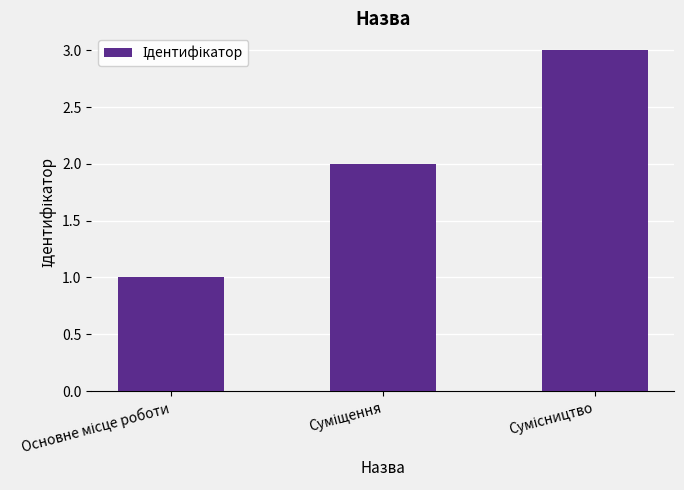

Count the number of data series in this chart.

1